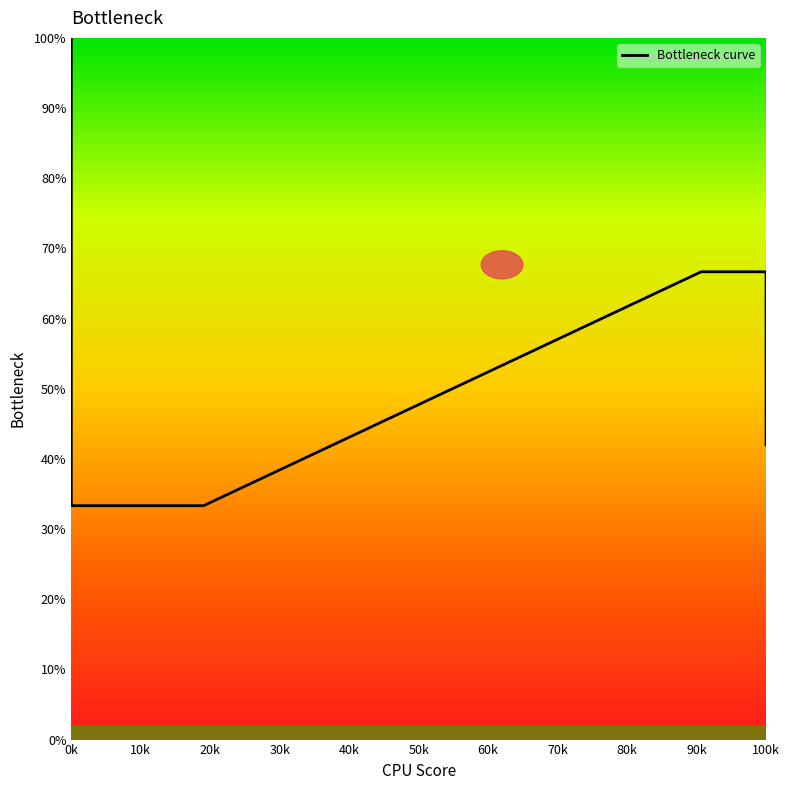

How many categories are shown in the chart?

21